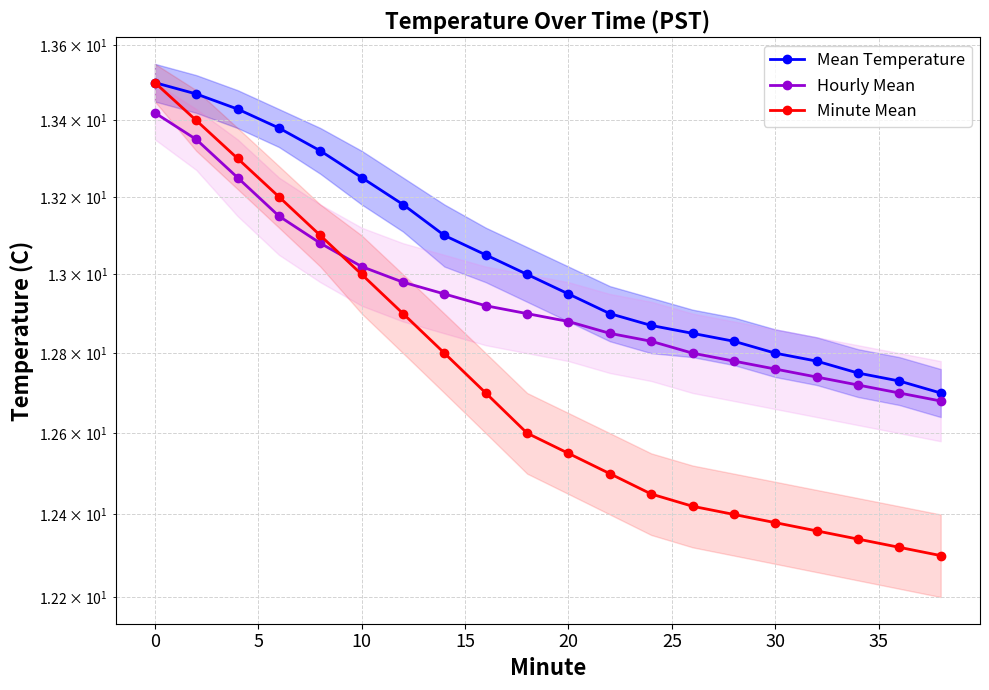

What is the average value of the Minute Mean series?

12.7